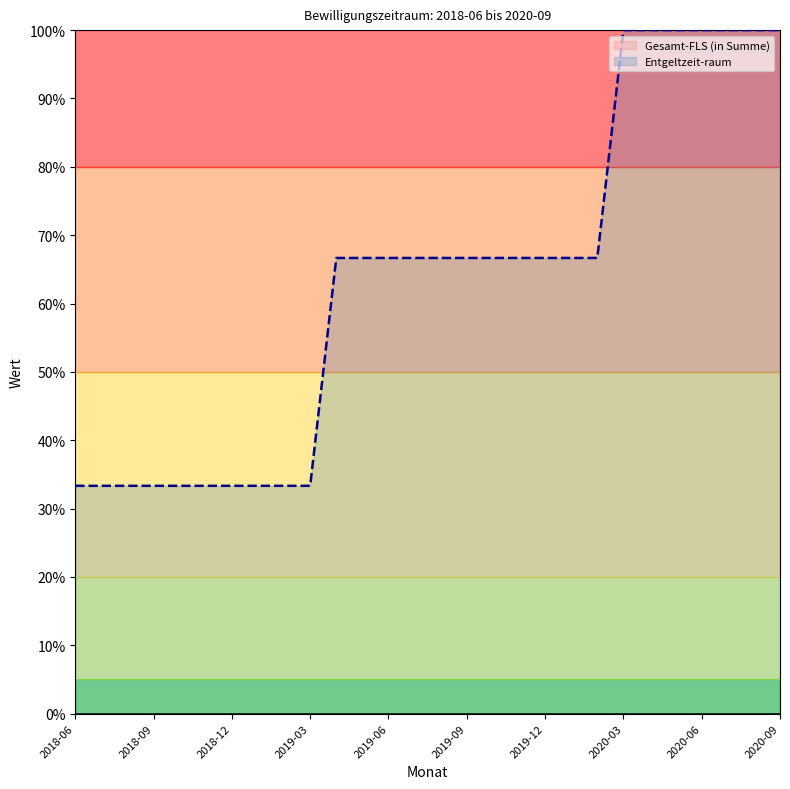

How many lines are shown in the chart?

2